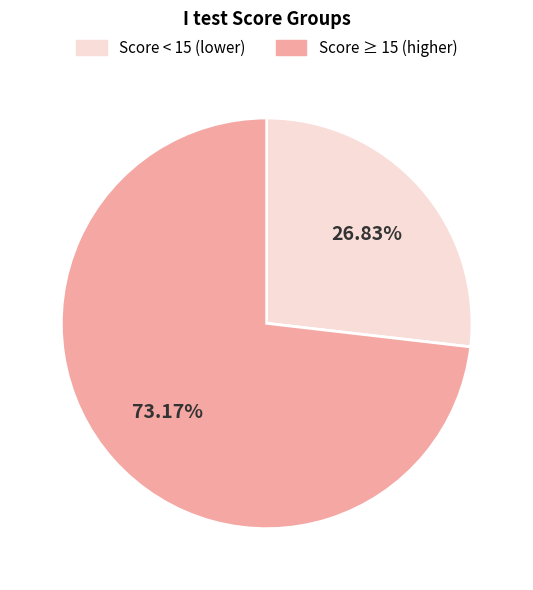

Does any single category account for the majority?

Yes